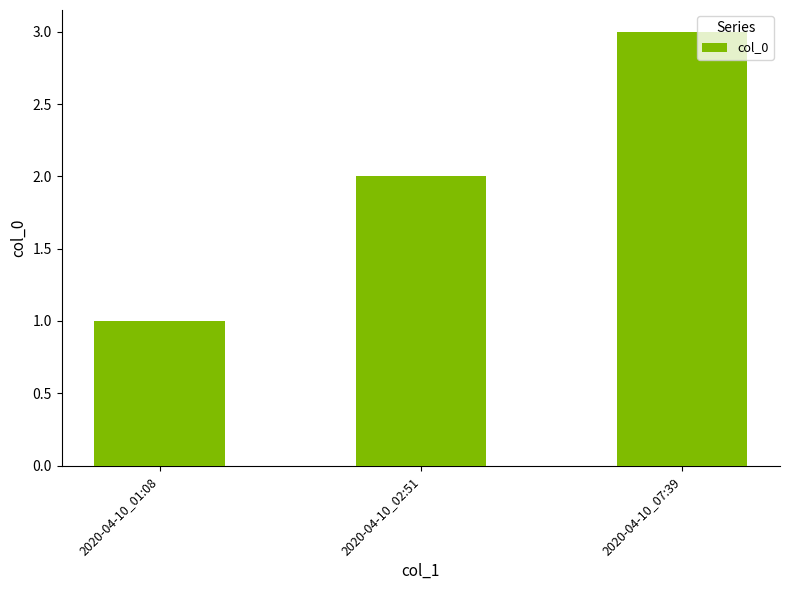

Does the chart contain stacked bars?

No